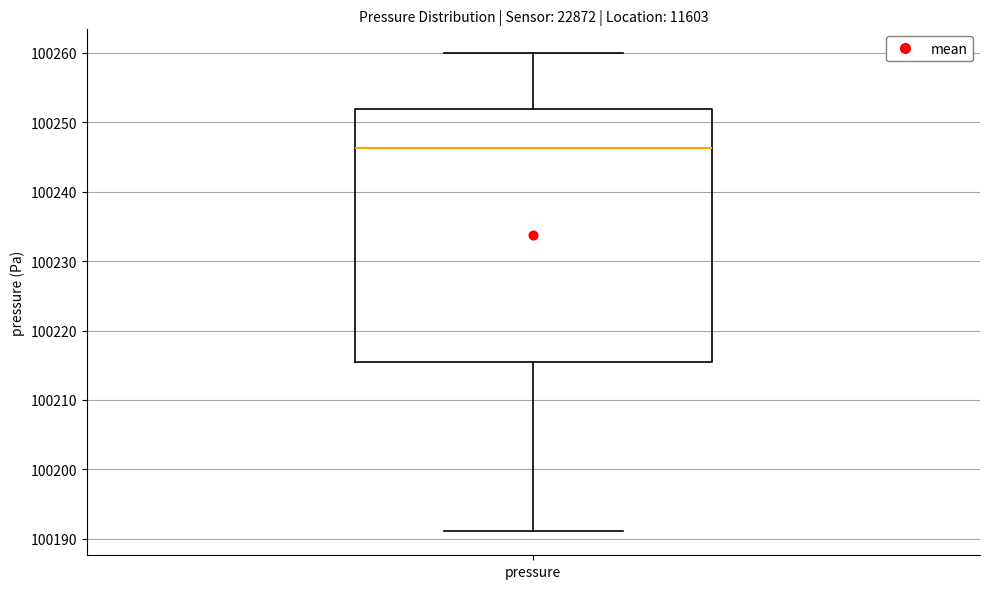

Transcribe this box plot: give where the median line is, the range the box spans, and where the two whiskers end, as read against the y-axis. The values are not printed on the chart, so give them approximately, as read against the axis.

median 100246, box 100216 to 100252, whiskers 100191 to 100260